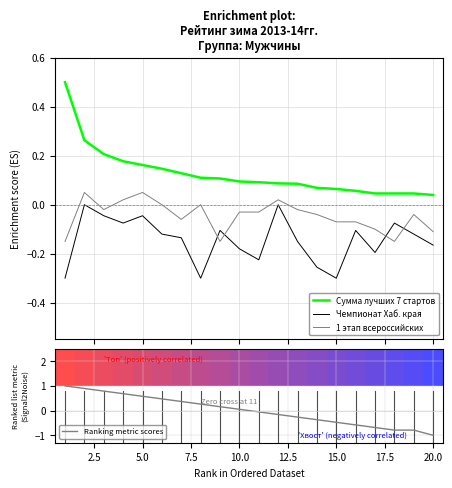

Which series has the widest spread of values?

Ranking metric scores